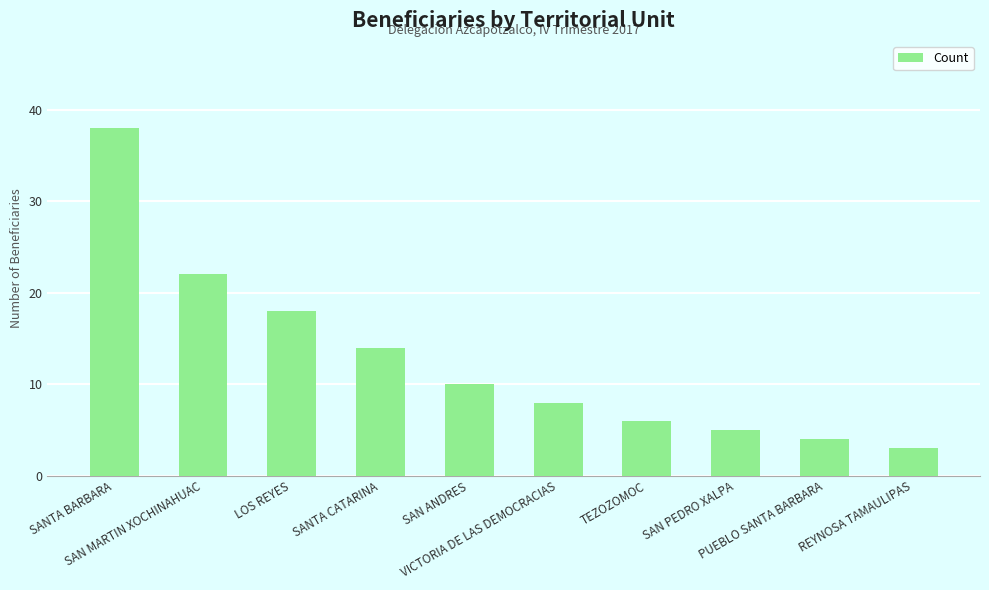

Count the number of categories in the chart.

10